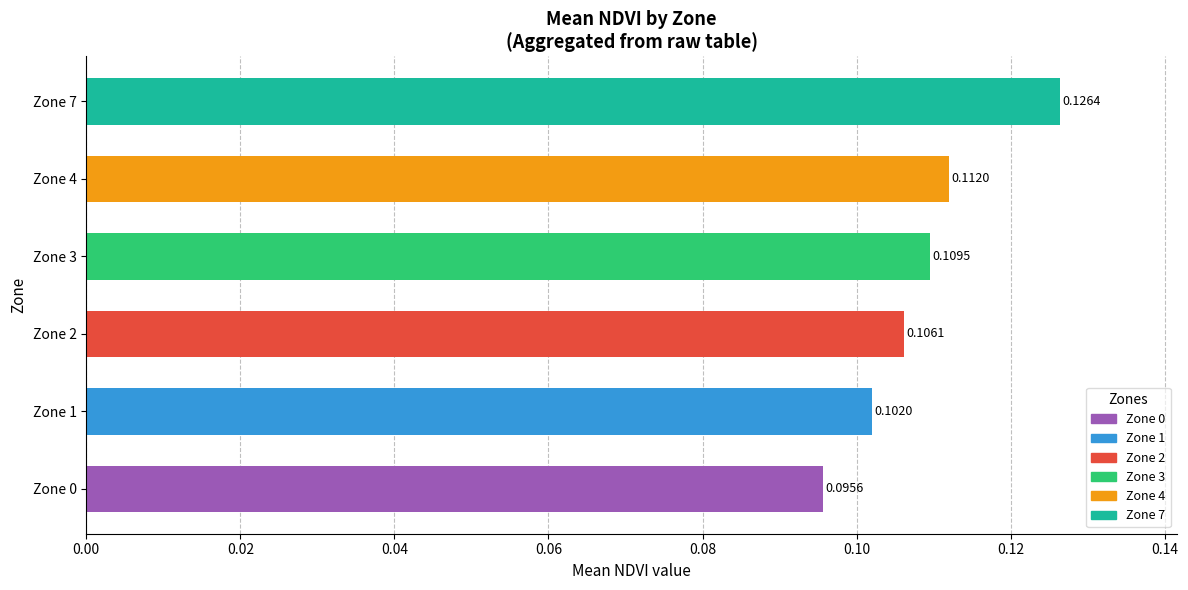

What is the sum of all values?

0.7